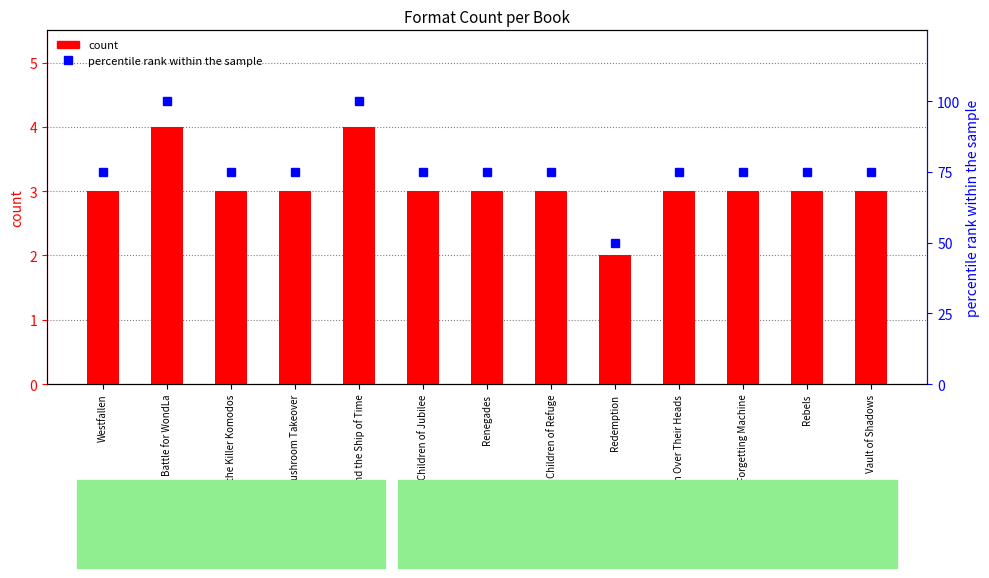

What is the label of the 9th bar from the right?

George and the Ship of Time